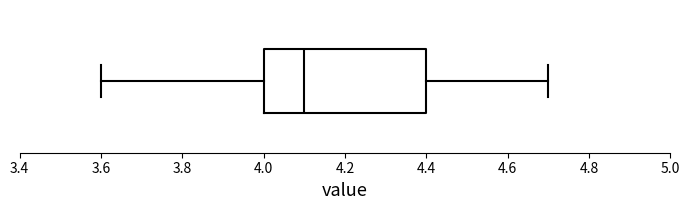

Transcribe this box plot: give where the median line is, the range the box spans, and where the two whiskers end, as read against the x-axis. The values are not printed on the chart, so give them approximately, as read against the axis.

median 4.1, box 4.0 to 4.4, whiskers 3.6 to 4.7